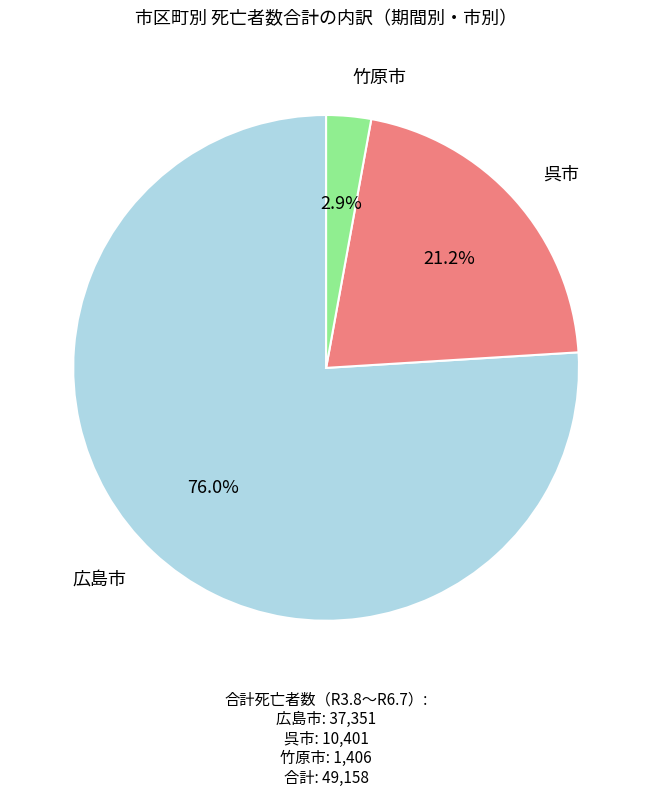

How many segments does this pie chart have?

3